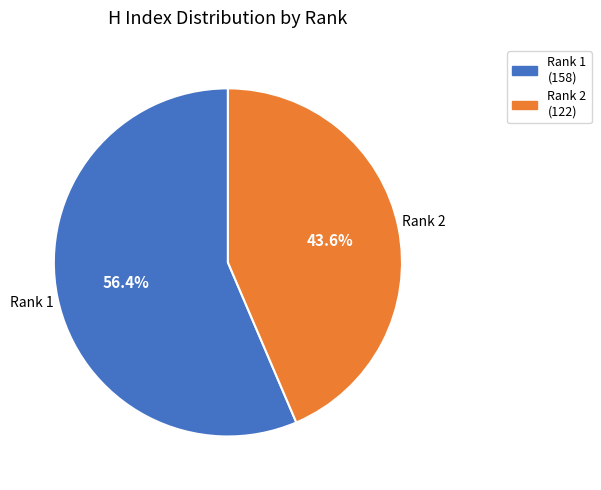

Does any single category account for the majority?

Yes